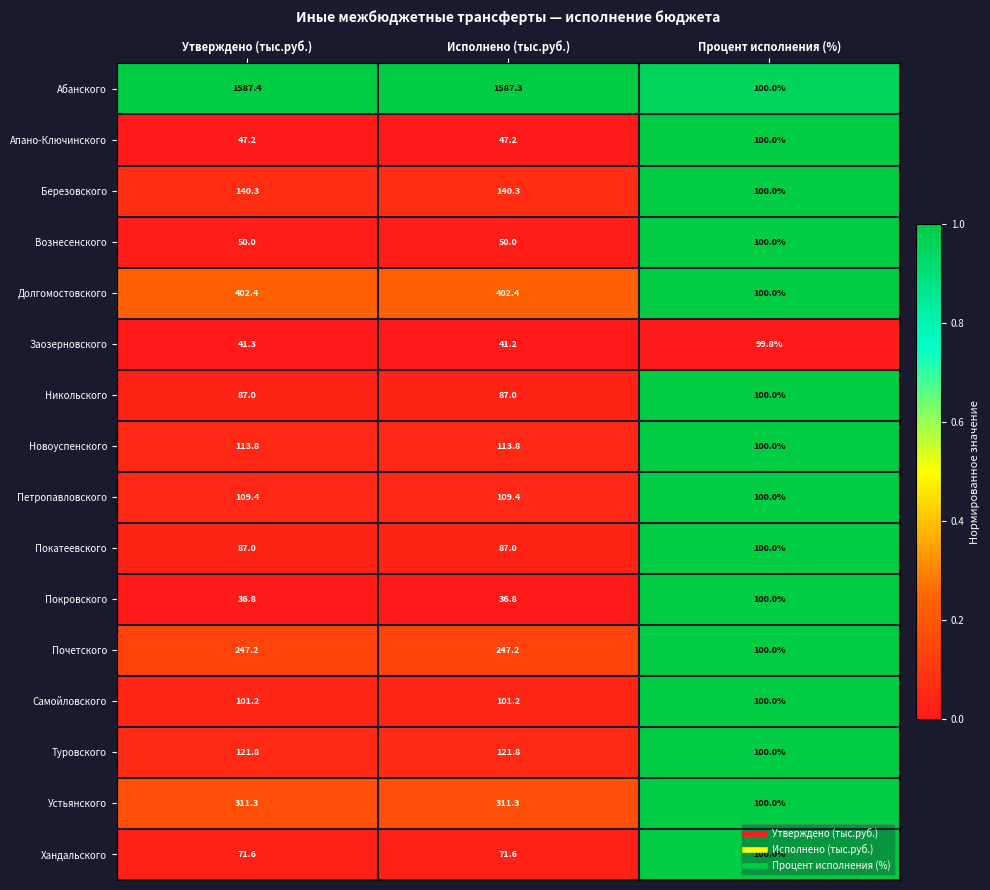

What is the difference between the Петропавловского values at Исполнено (тыс.руб.) and Процент исполнения (%)?

9.4